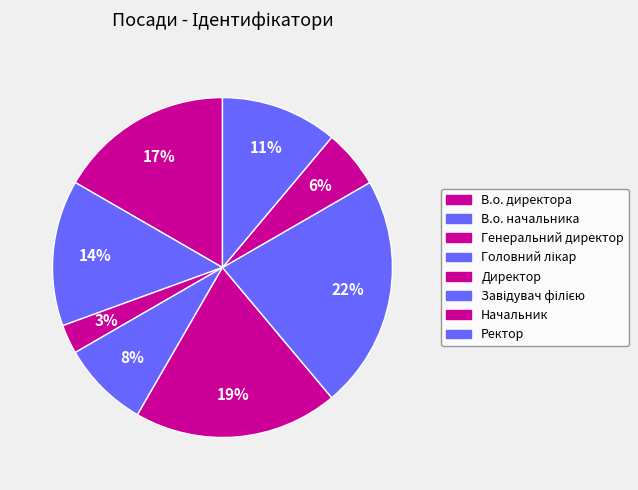

Approximately how many times larger is the value at Головний лікар compared to Завідувач філією?

0.4